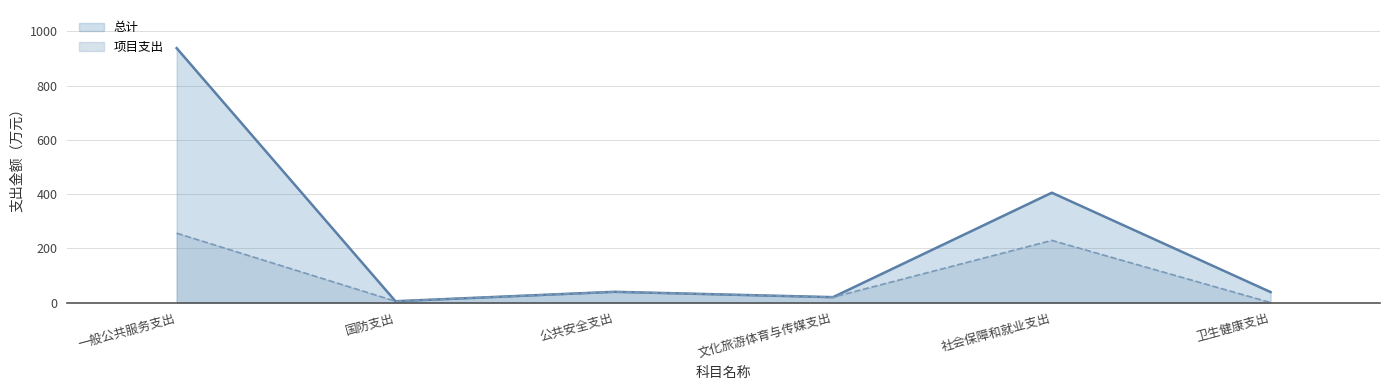

Reading right to left, extract all data points from this chart.

总计: 38.7	405.0	20.0	39.7	5.0	937.9
项目支出: 0.0	229.3	20.0	39.7	5.0	255.8